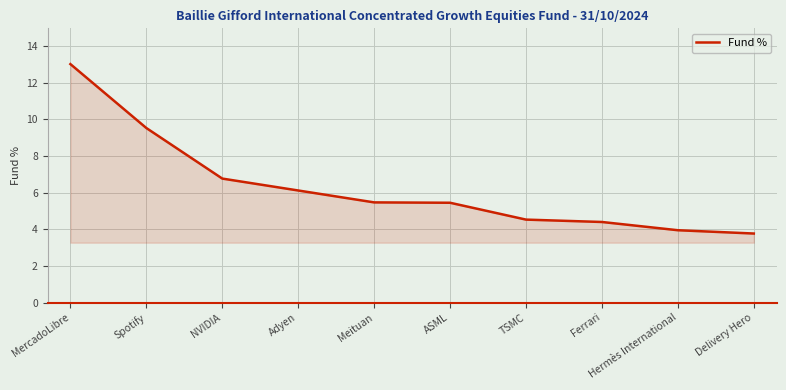

What is the approximate value at MercadoLibre?

13.0